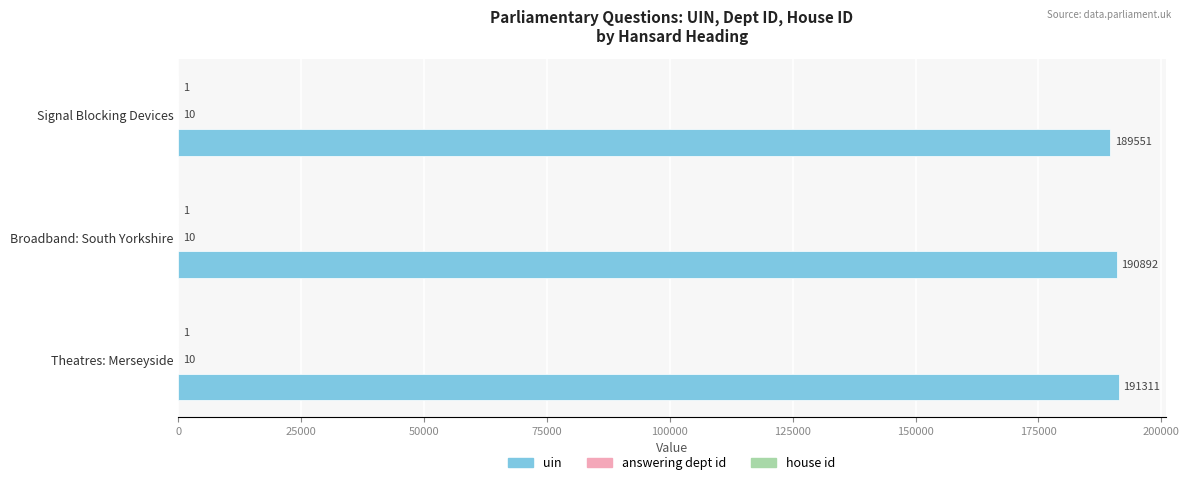

At which category does the chart reach its peak across all series?

Theatres: Merseyside